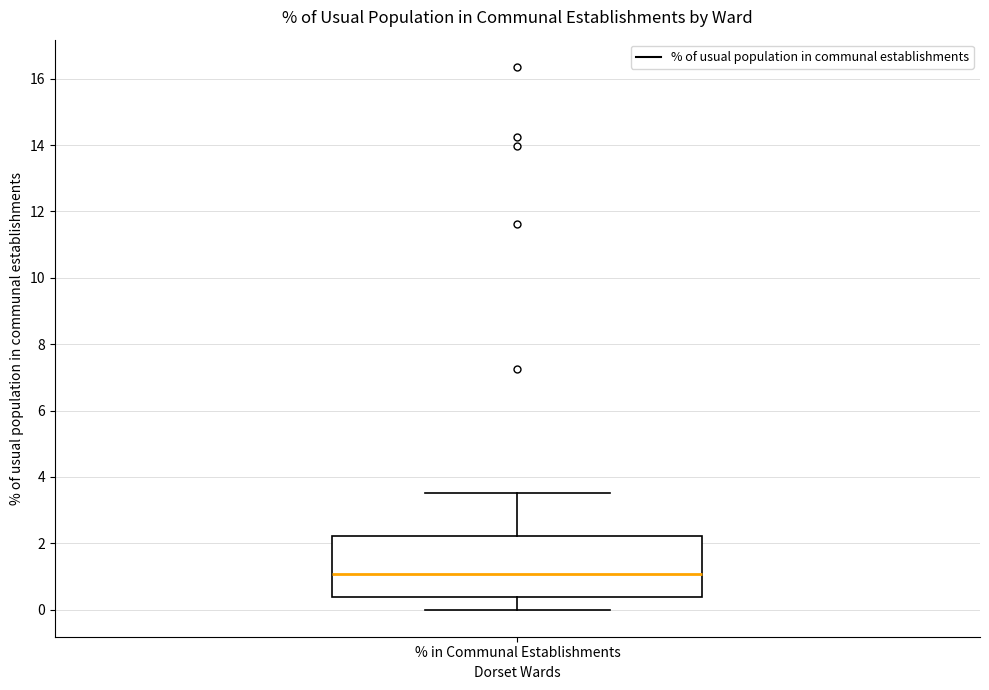

Read this box plot against the y-axis: the position of the median line, the range covered by the box, and the ends of both whiskers. The values are not printed on the chart, so give them approximately, as read against the axis.

median 1.0, box 0.4 to 2.2, whiskers 0.0 to 3.6